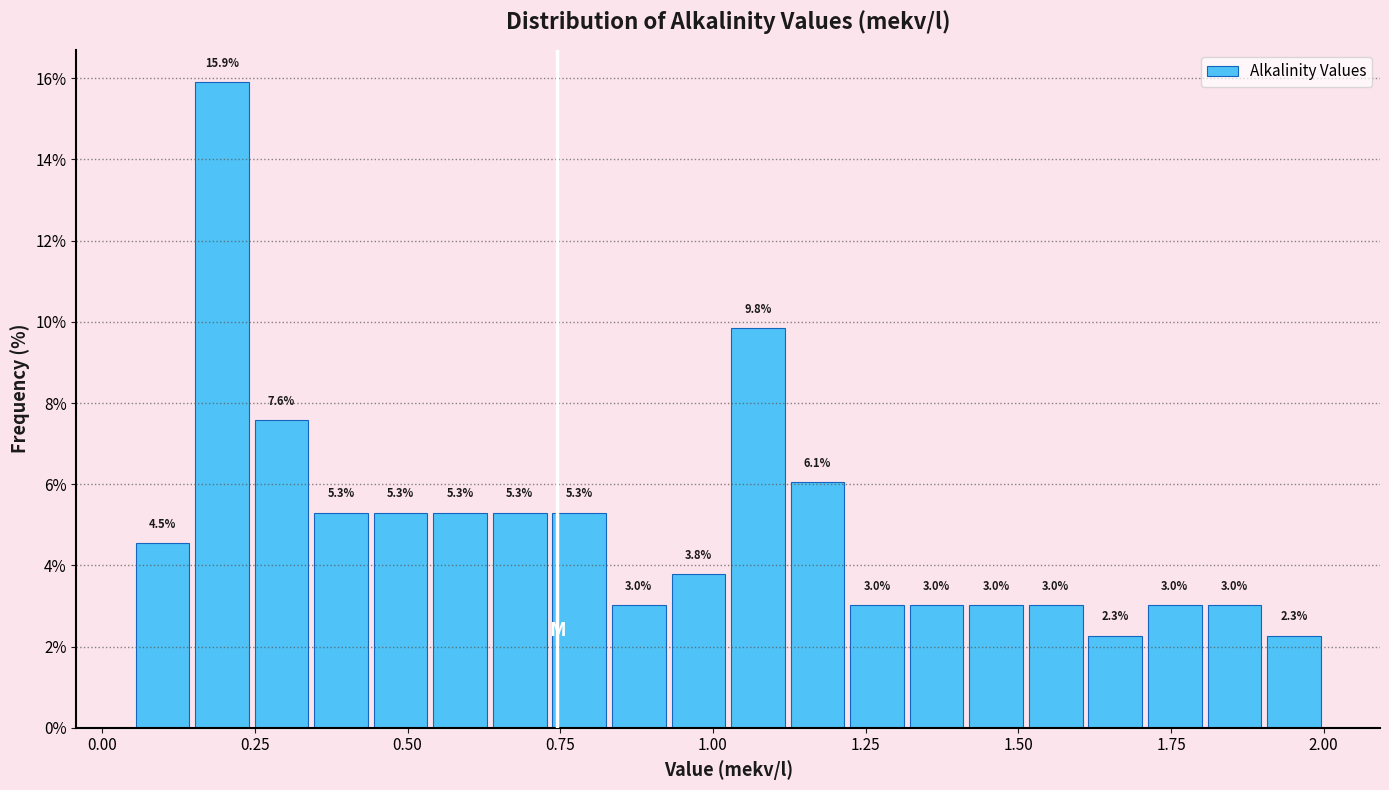

Read against the x-axis, roughly where is the centre of the tallest bar?

0.20